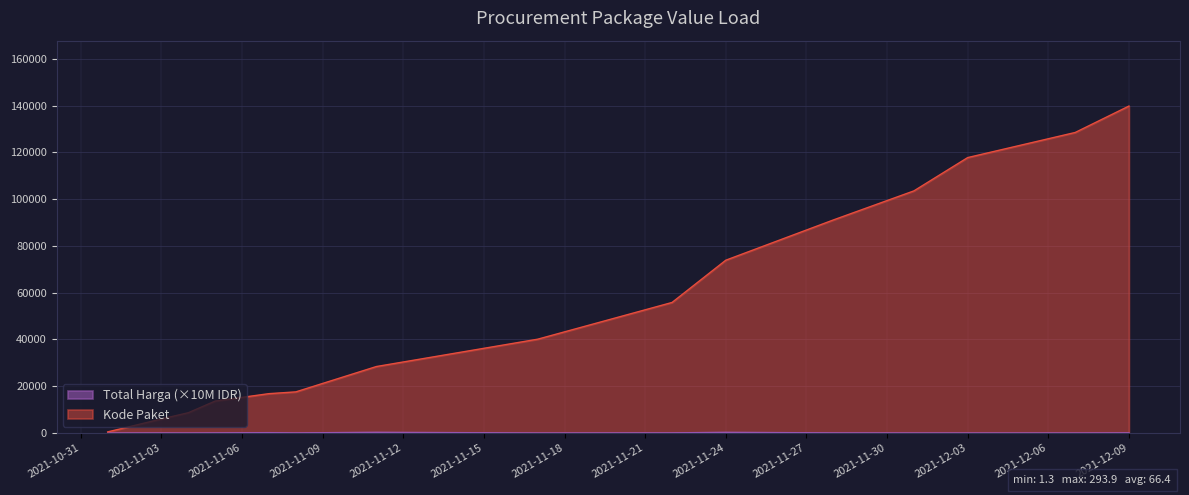

What is the value of the Kode Paket point at the 5th from the left?

16823.0